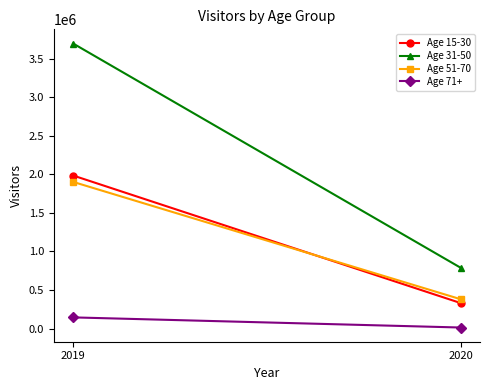

Reading left to right, transcribe all the data shown in this chart.

Age 15-30: 2019=1984120	2020=330885
Age 31-50: 2019=3695443	2020=788553
Age 51-70: 2019=1901353	2020=380514
Age 71+: 2019=144858	2020=13469